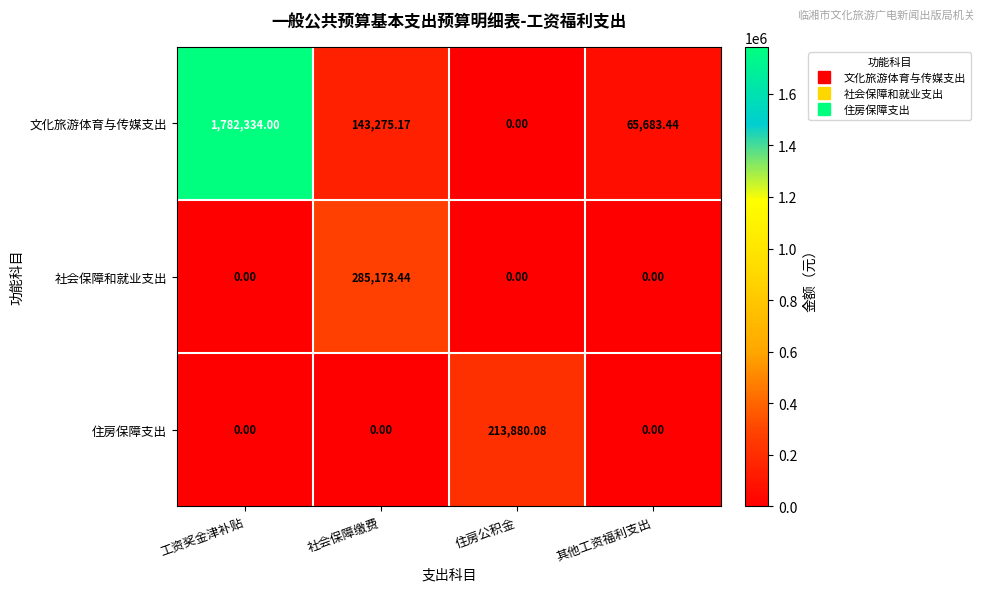

Which series has the widest spread of values?

文化旅游体育与传媒支出